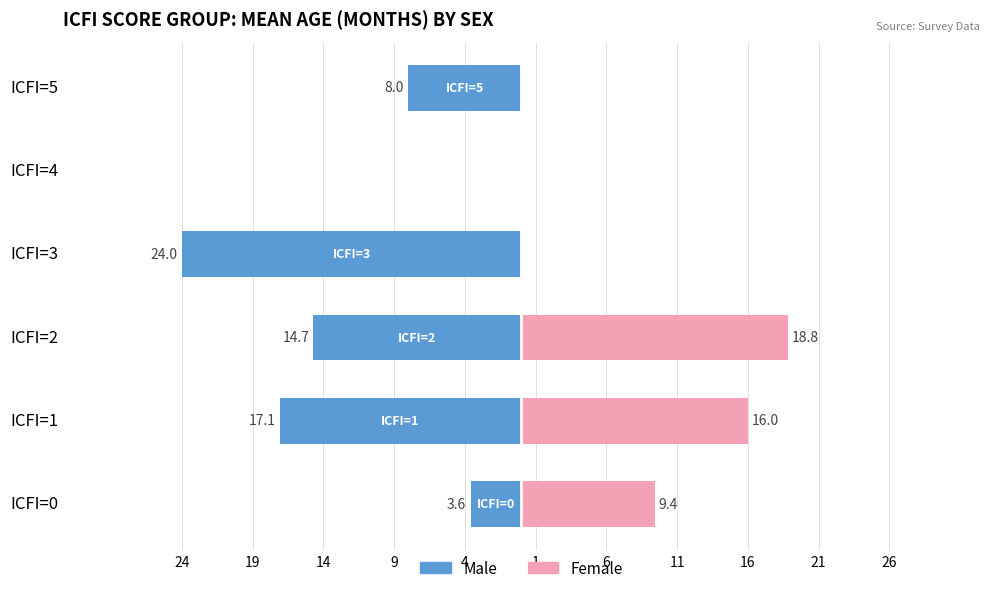

How many bars are there in each group?

2